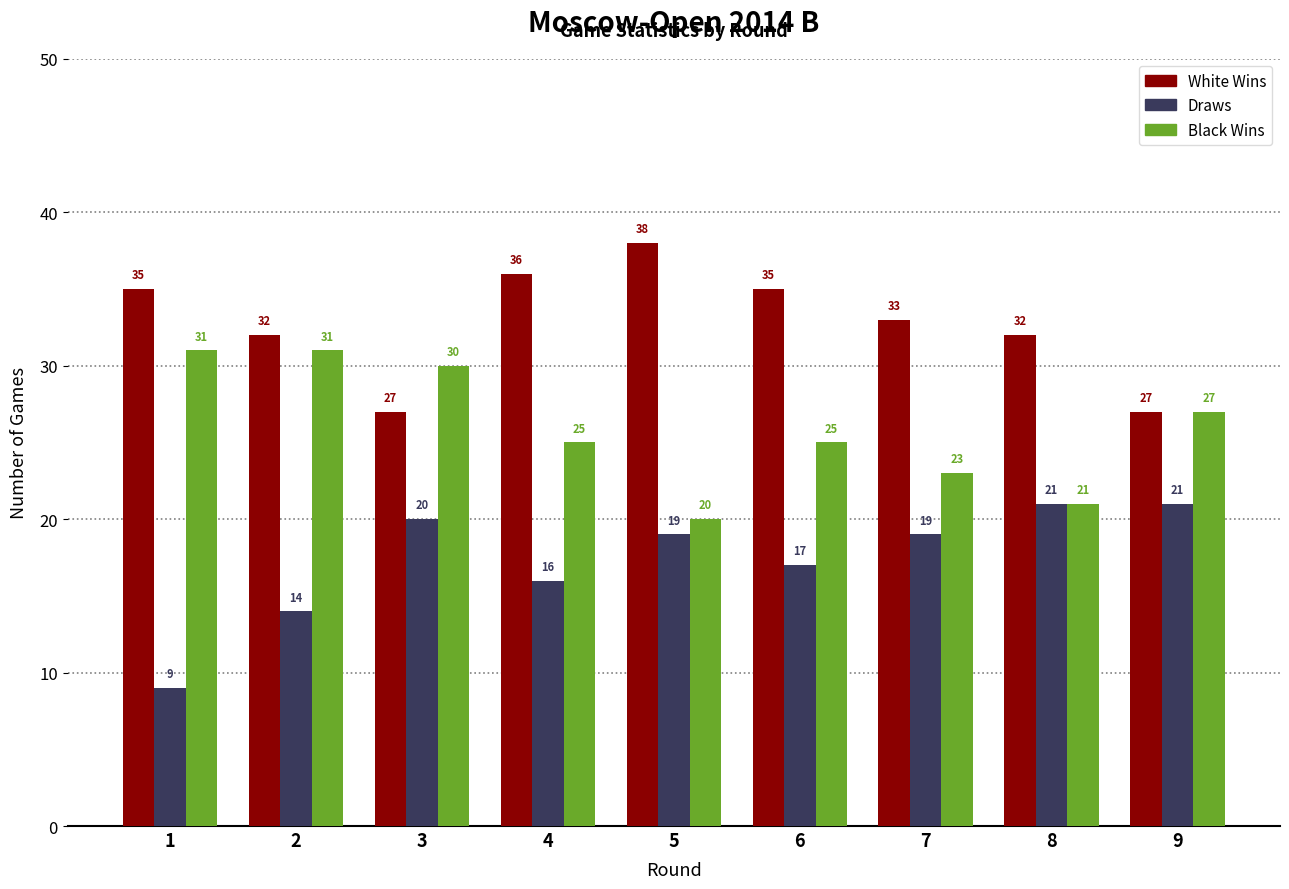

Reading left to right, list all the values displayed in this chart.

White Wins: 35	32	27	36	38	35	33	32	27
Draws: 9	14	20	16	19	17	19	21	21
Black Wins: 31	31	30	25	20	25	23	21	27